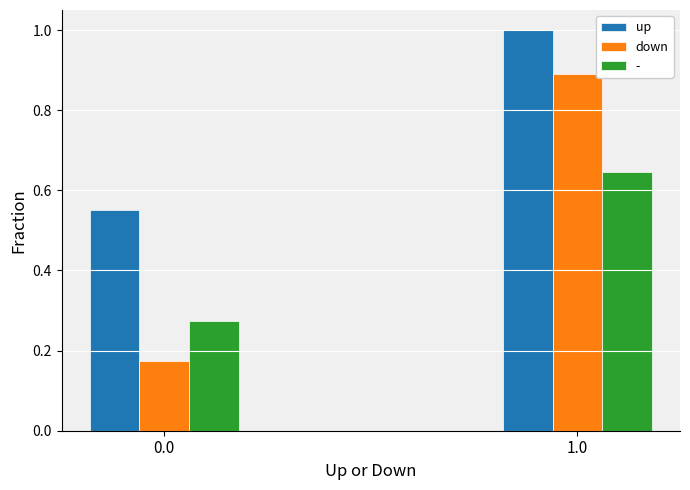

What is the average value of the up series?

0.8